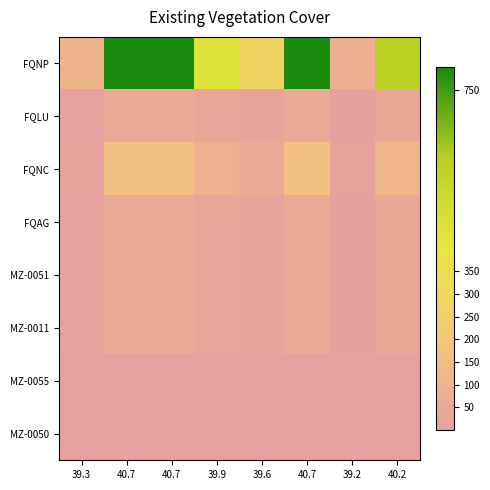

Reading right to left, extract all data points from this chart.

FQNP: 40.2=583.5	39.2=75.0	40.7=817.3	39.6=276.8	39.9=439.8	40.7=825.0	40.7=804.7	39.3=106.6
FQLU: 40.2=38.9	39.2=5.0	40.7=54.5	39.6=18.5	39.9=29.3	40.7=55.0	40.7=53.6	39.3=7.1
FQNC: 40.2=116.7	39.2=15.0	40.7=163.5	39.6=55.4	39.9=88.0	40.7=165.0	40.7=160.9	39.3=21.3
FQAG: 40.2=38.9	39.2=5.0	40.7=54.5	39.6=18.5	39.9=29.3	40.7=55.0	40.7=53.6	39.3=7.1
MZ-0051: 40.2=38.9	39.2=5.0	40.7=54.5	39.6=18.5	39.9=29.3	40.7=55.0	40.7=53.6	39.3=7.1
MZ-0011: 40.2=38.9	39.2=5.0	40.7=54.5	39.6=18.5	39.9=29.3	40.7=55.0	40.7=53.6	39.3=7.1
MZ-0055: 40.2=0.0	39.2=0.0	40.7=0.0	39.6=0.0	39.9=0.0	40.7=0.0	40.7=0.0	39.3=0.0
MZ-0050: 40.2=0.0	39.2=0.0	40.7=0.0	39.6=0.0	39.9=0.0	40.7=0.0	40.7=0.0	39.3=0.0